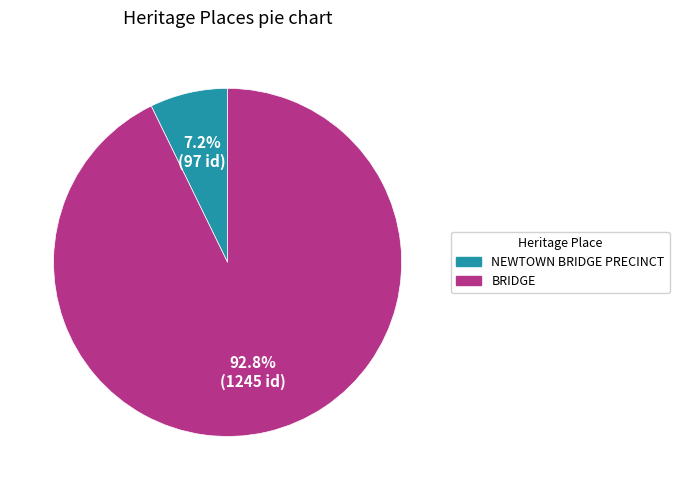

Rank the categories by value from lowest to highest.

NEWTOWN BRIDGE PRECINCT, BRIDGE